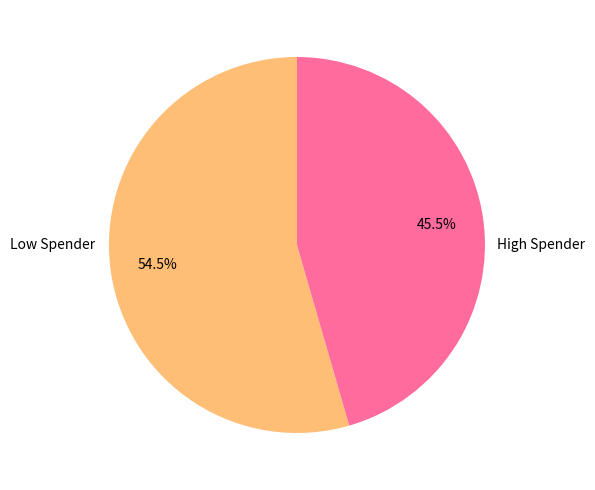

Is there any slice that represents more than half of the pie?

Yes